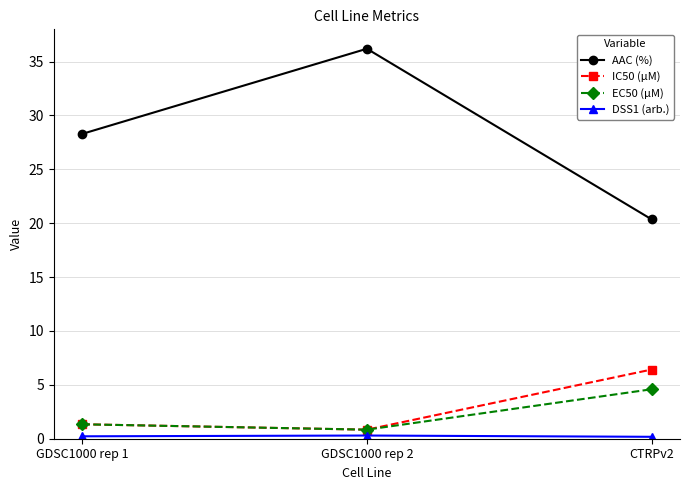

What is the value of the EC50 (µM) point at the 3rd from the left?

4.6